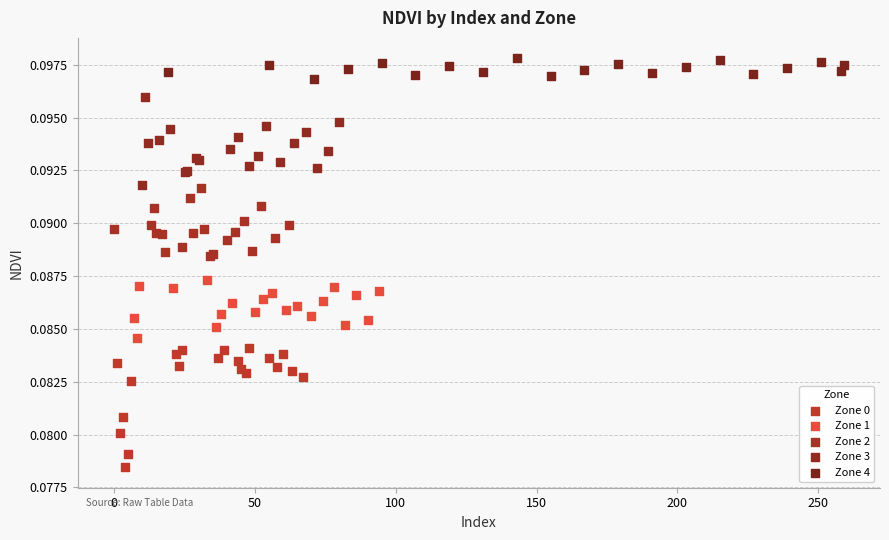

Which series has the widest spread of Y values?

Zone 0